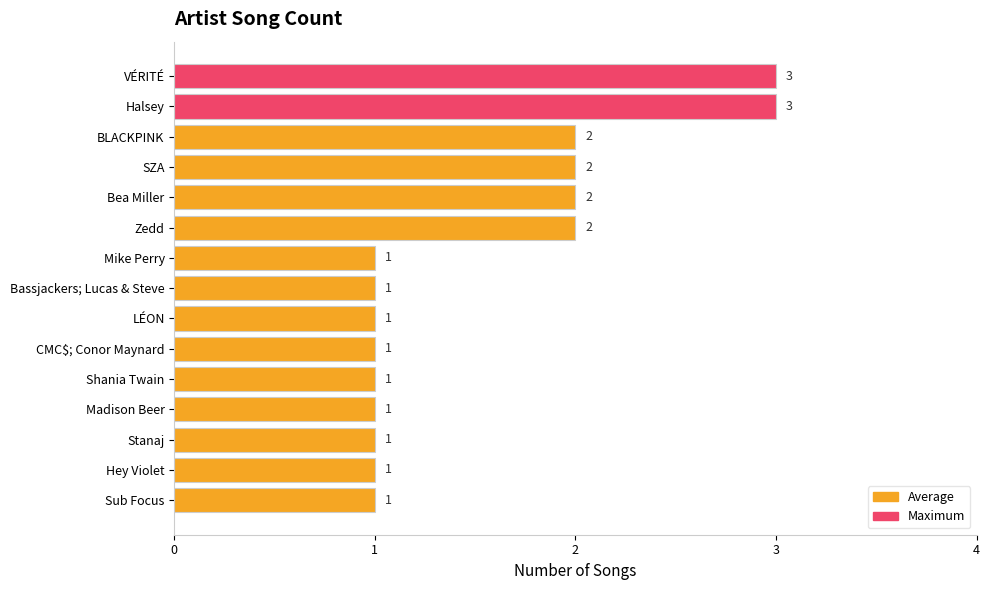

How many data points are above 1?

6